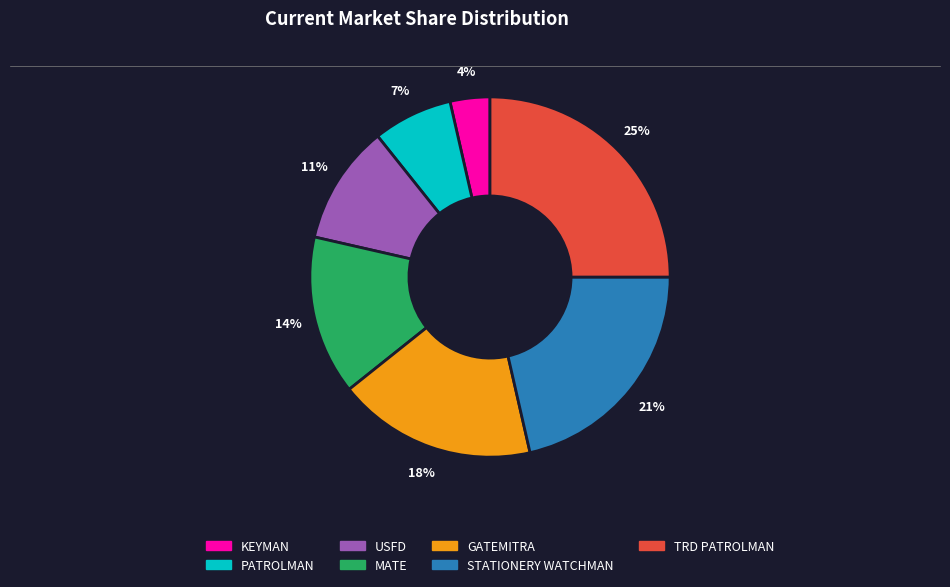

To the nearest percent, what is the difference between the largest and smallest slice percentages?

21%